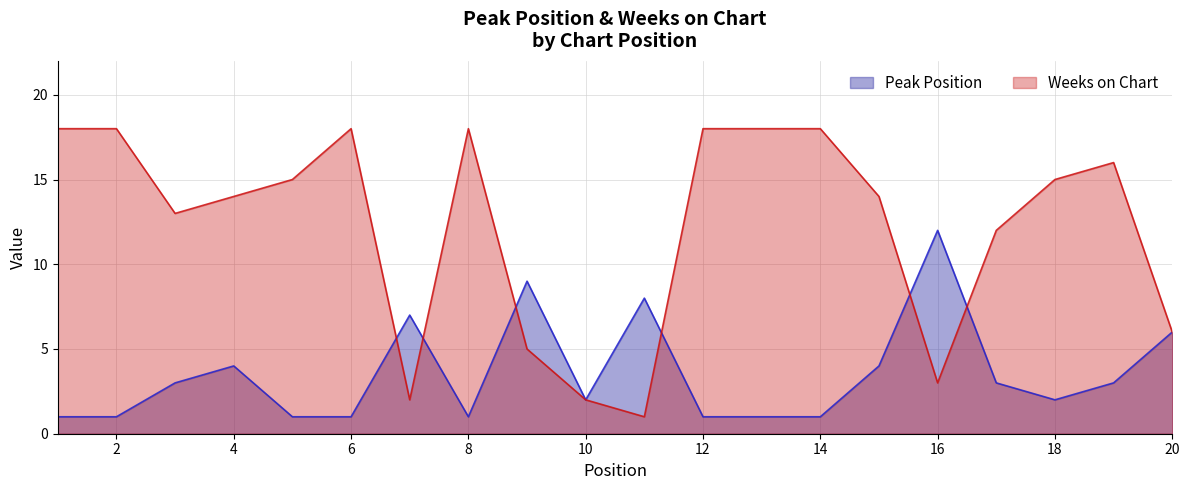

How many lines are shown in the chart?

2